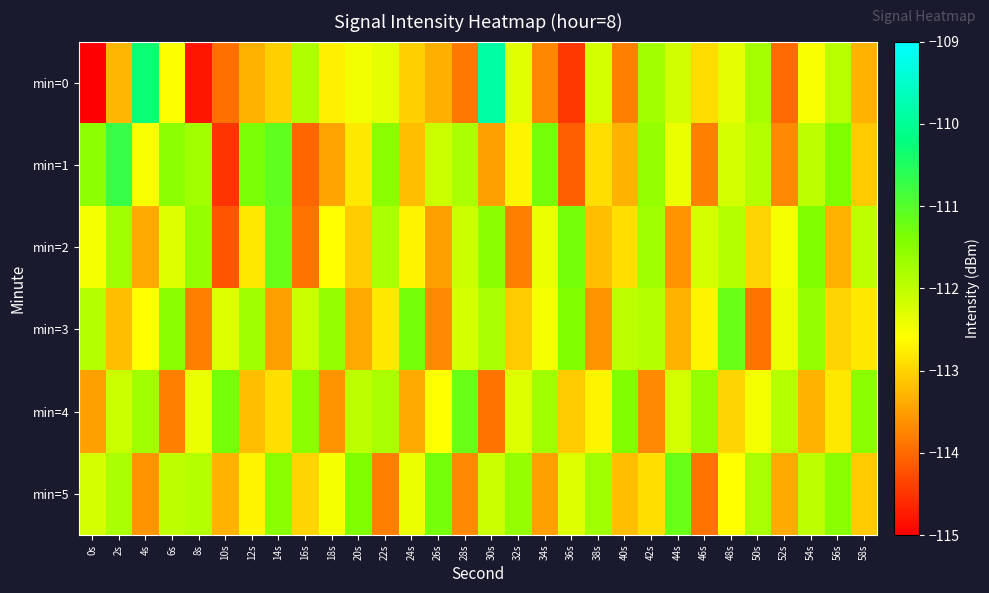

What is the spread (max minus min) of values at 44s?

2.4